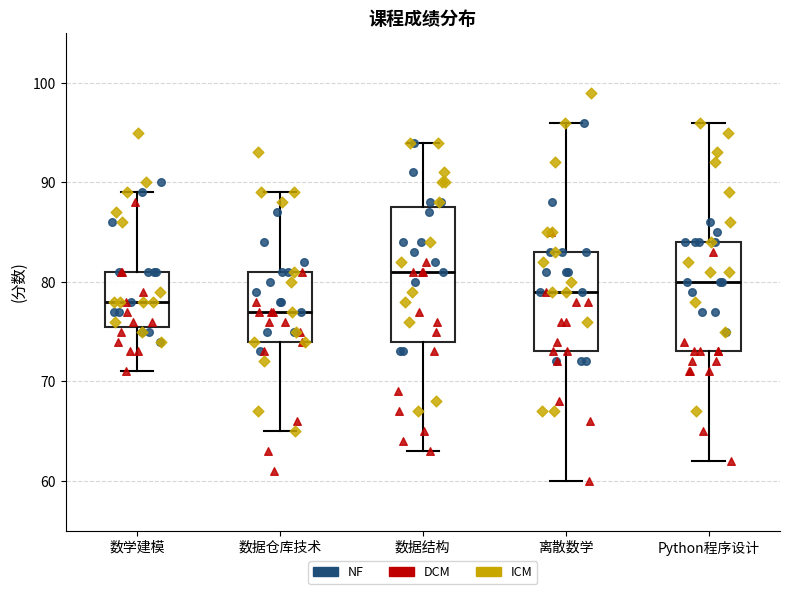

Reading left to right, read every box against the y-axis: the position of its median line, the range the box covers, and the ends of its whiskers. The values are not printed on the chart, so give them approximately, as read against the axis.

数学建模: median 78, box 76 to 81, whiskers 71 to 89
数据仓库技术: median 77, box 74 to 81, whiskers 65 to 89
数据结构: median 81, box 74 to 88, whiskers 63 to 94
离散数学: median 79, box 73 to 83, whiskers 60 to 96
Python程序设计: median 80, box 73 to 84, whiskers 62 to 96